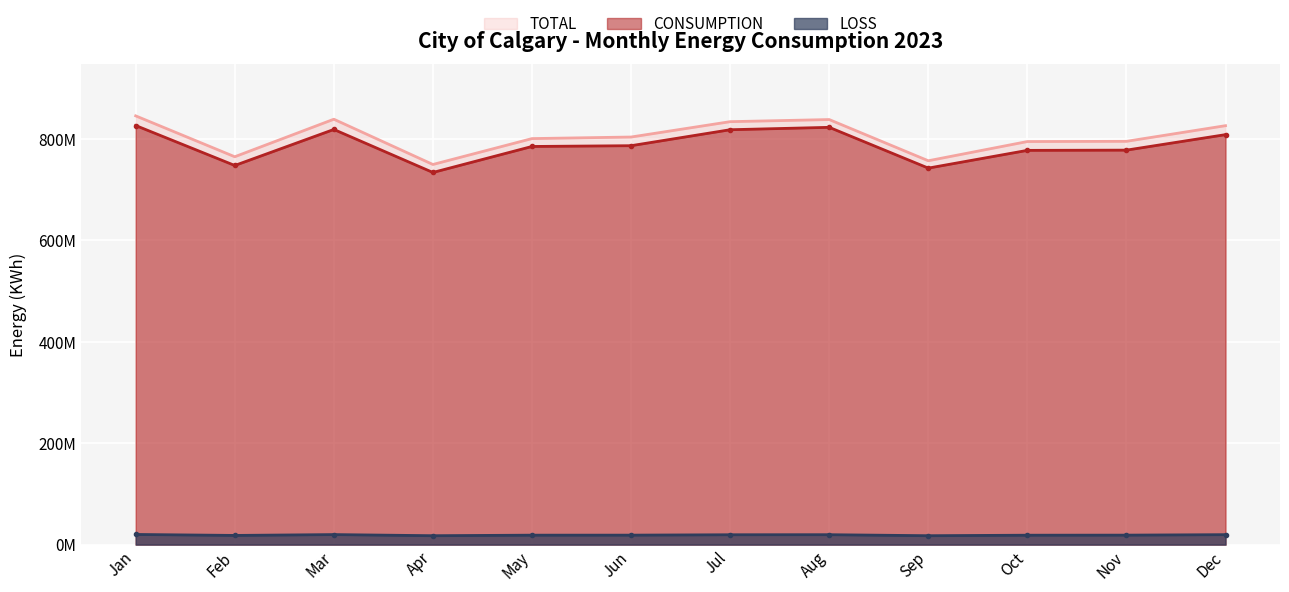

In CONSUMPTION, how many points are lower than both neighbors (excluding endpoints)?

3